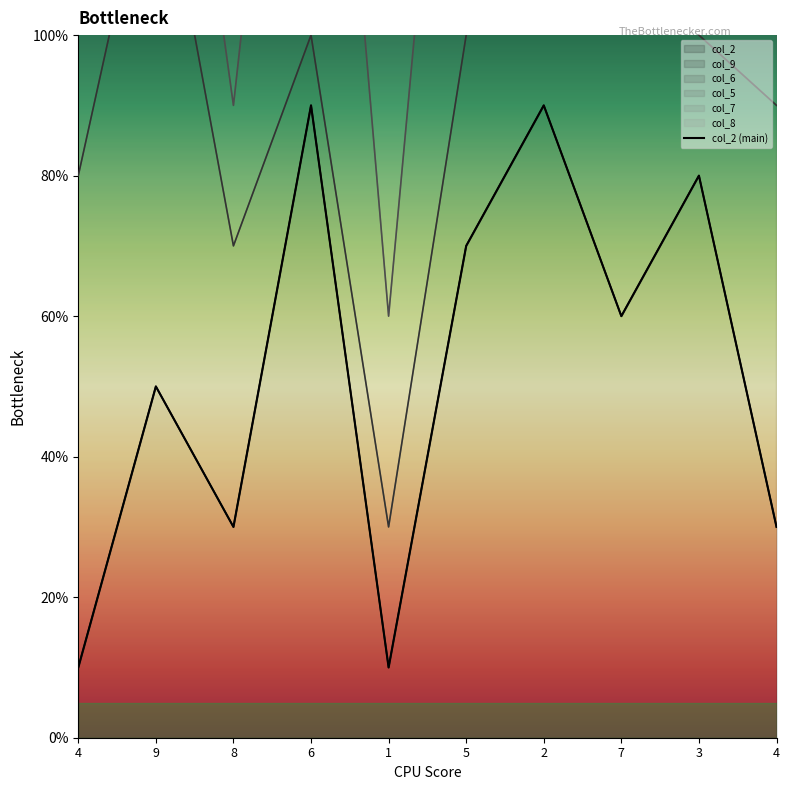

Which has a higher value, 8 or 1?

8